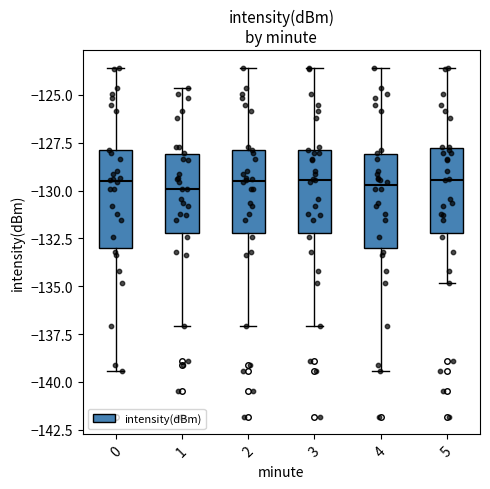

Reading left to right, read every box against the y-axis: the position of its median line, the range the box covers, and the ends of its whiskers. The values are not printed on the chart, so give them approximately, as read against the axis.

0: median -129.5, box -133.0 to -128.0, whiskers -139.5 to -123.5
1: median -130.0, box -132.0 to -128.0, whiskers -137.0 to -124.5
2: median -129.5, box -132.0 to -128.0, whiskers -137.0 to -123.5
3: median -129.5, box -132.0 to -128.0, whiskers -137.0 to -123.5
4: median -129.5, box -133.0 to -128.0, whiskers -139.5 to -123.5
5: median -129.5, box -132.0 to -128.0, whiskers -135.0 to -123.5